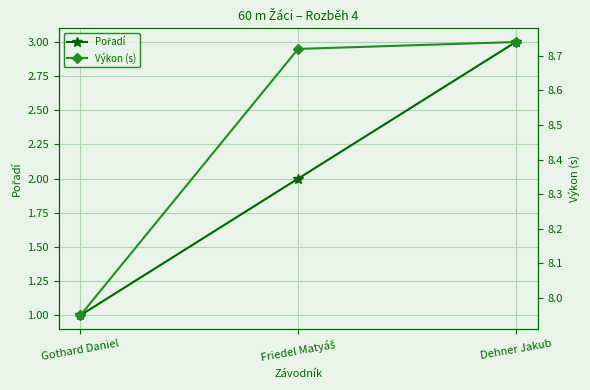

Read the Pořadí value at Dehner Jakub.

3.0